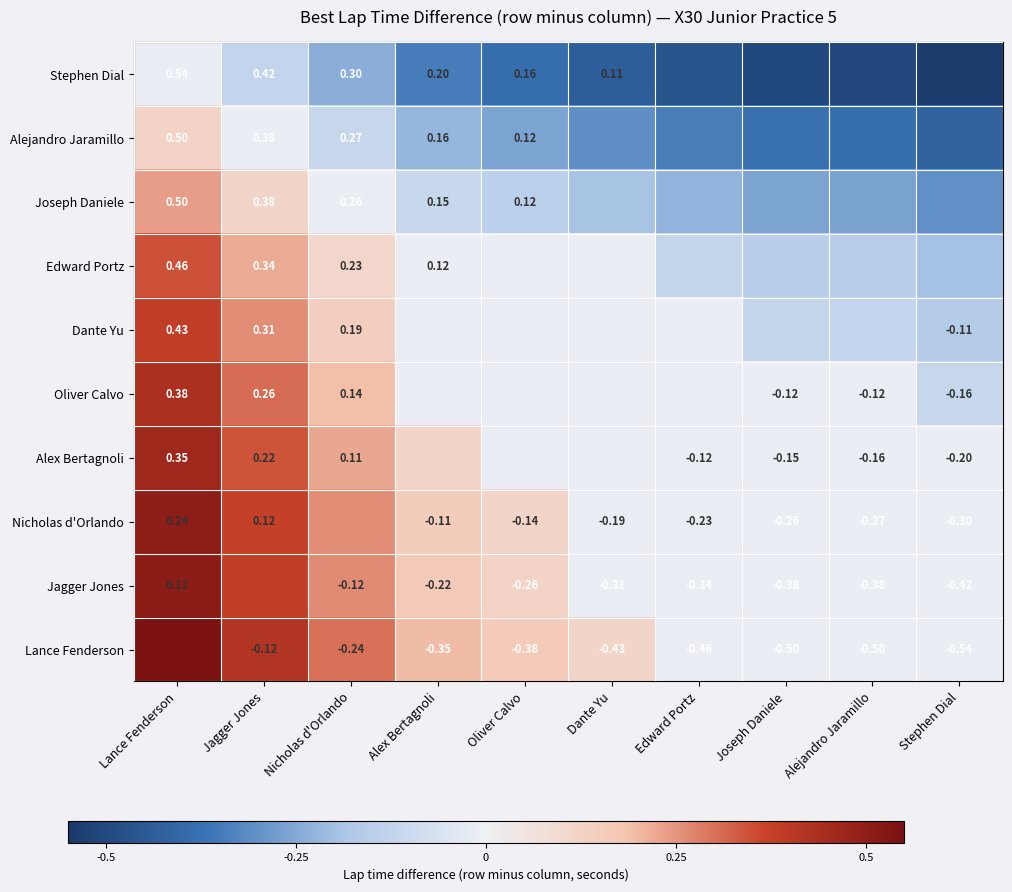

What is the greatest value displayed?

0.5